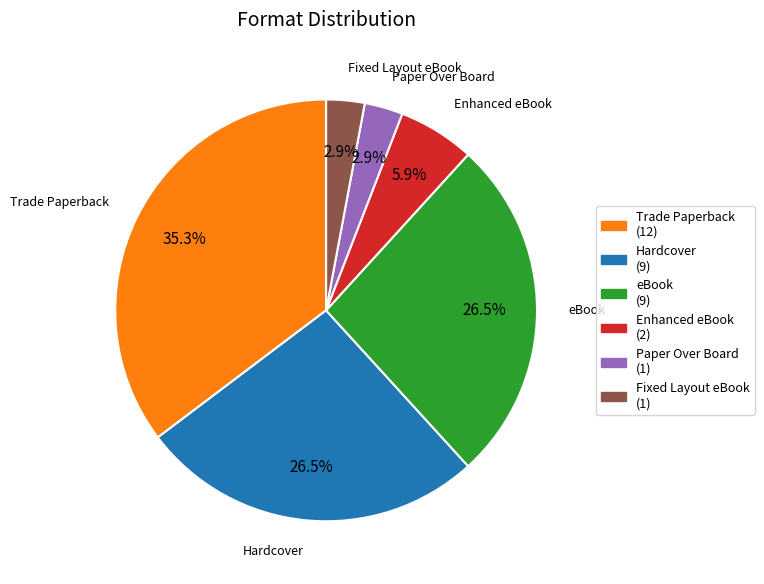

Approximately how many times larger is the value at Fixed Layout eBook compared to eBook?

0.1